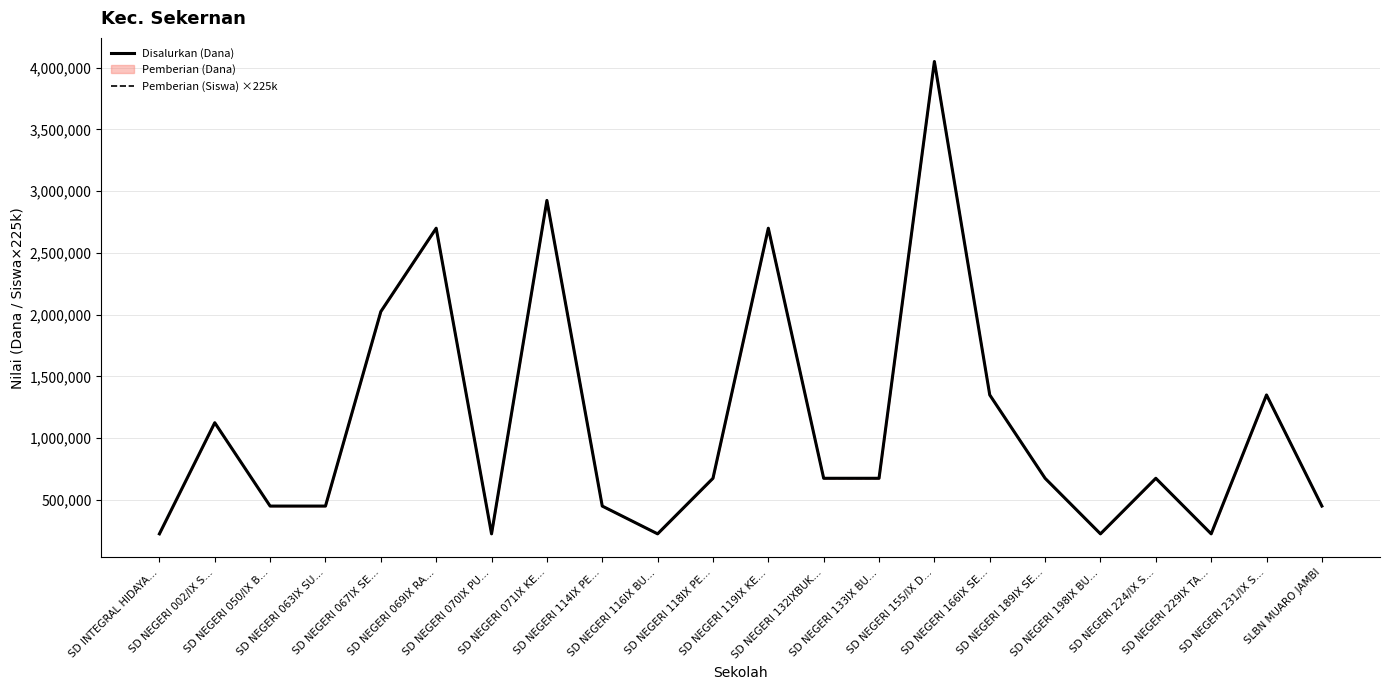

How many values in the Disalurkan (Dana) series are below 675000?

9